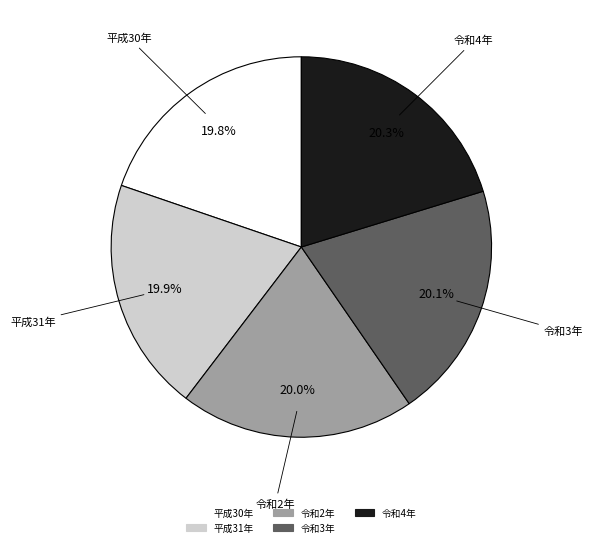

The 令和4年 slice represents 29% of the pie. True or false?

False